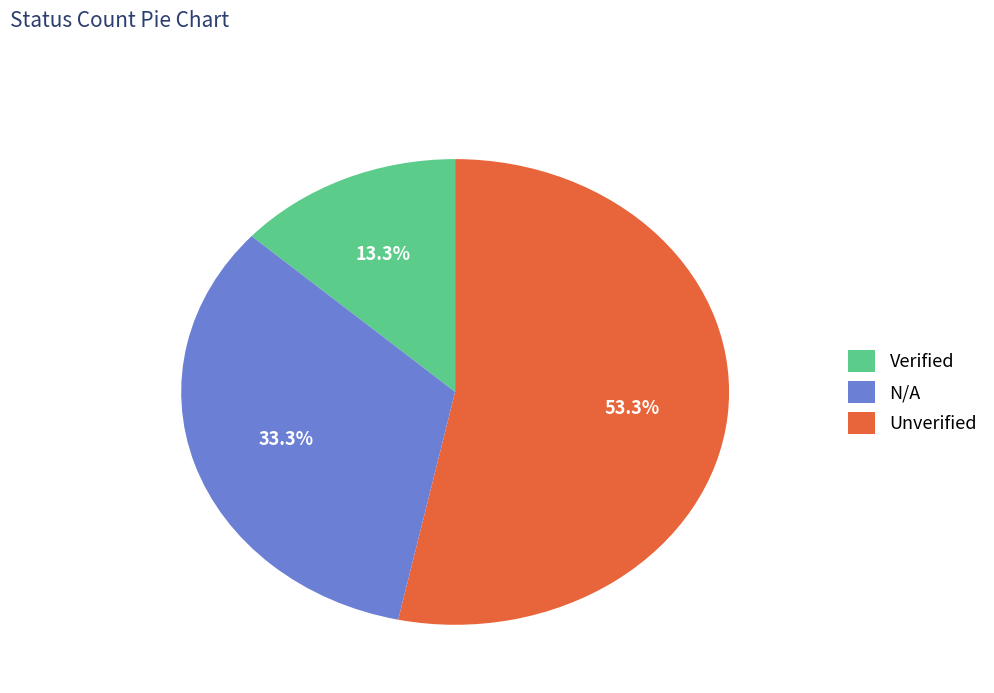

Which has a higher value, Verified or Unverified?

Unverified